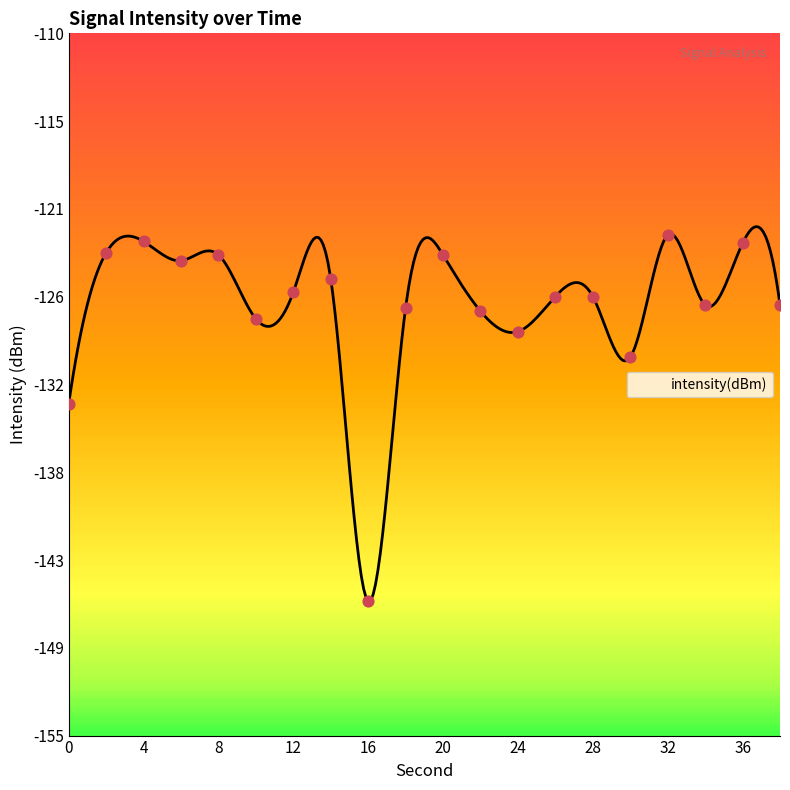

Between 22 and 16, which is larger?

22